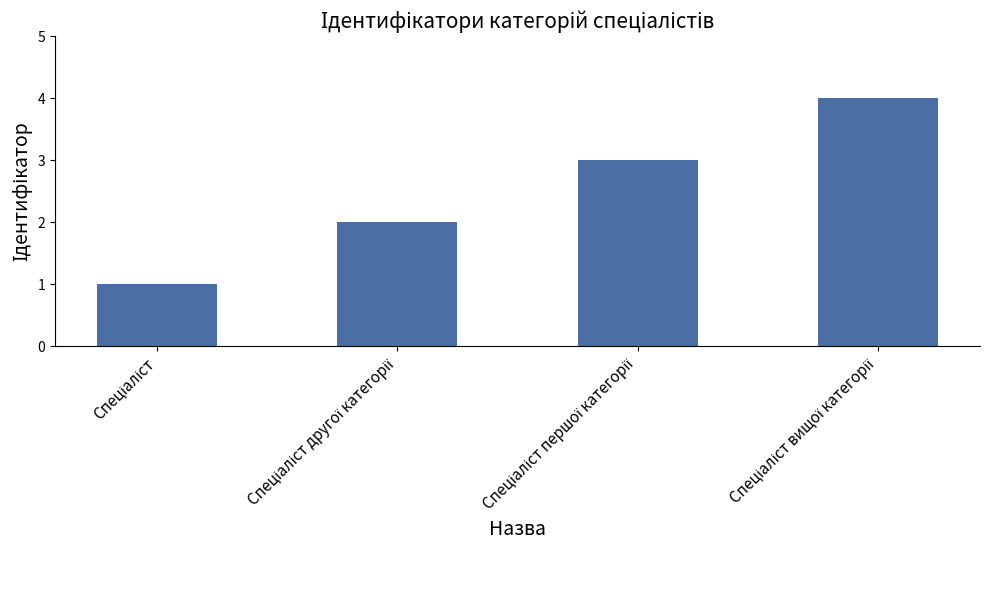

What is the maximum value shown in the chart?

4